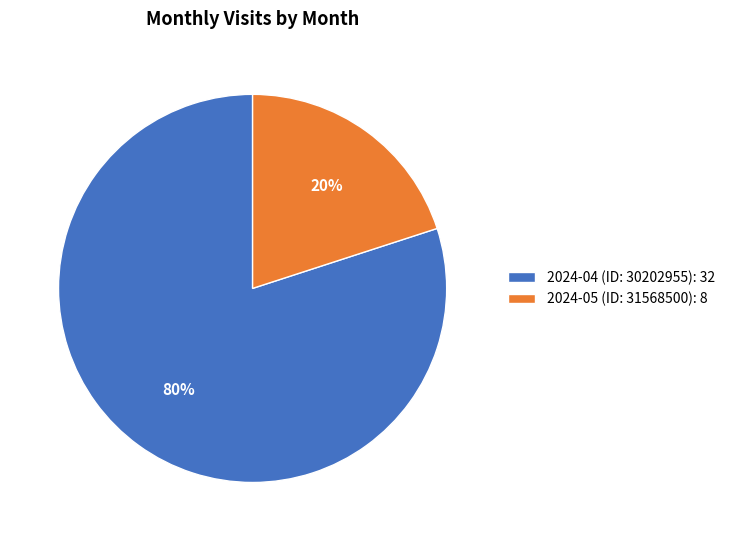

Rank the categories by value from lowest to highest.

2024-05 (ID: 31568500), 2024-04 (ID: 30202955)